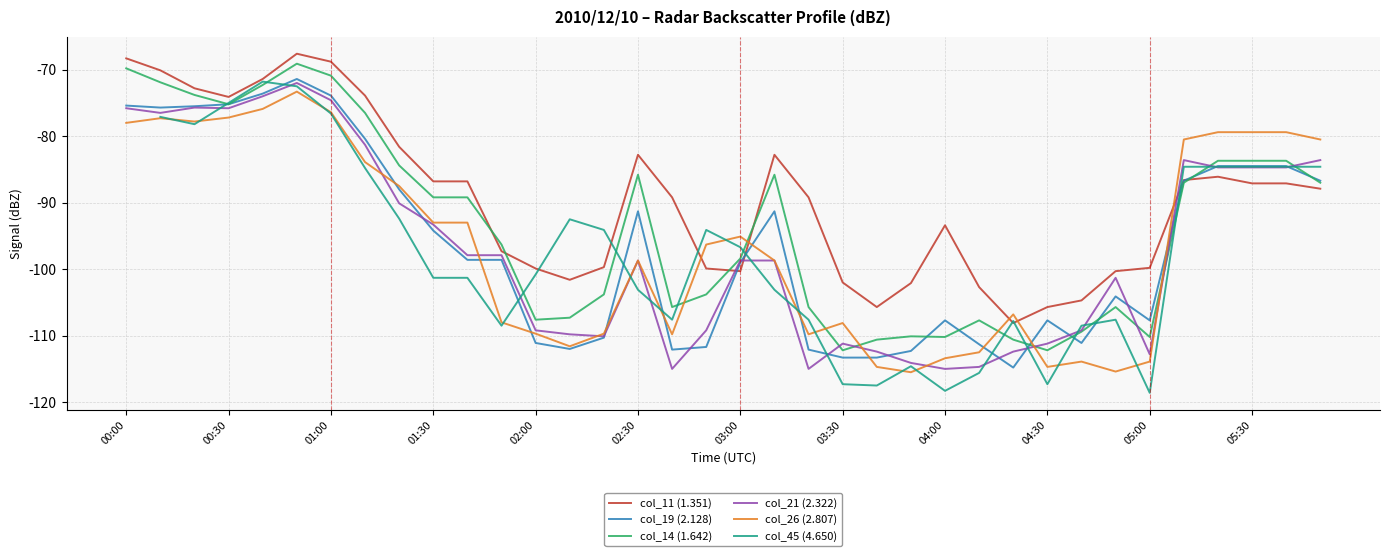

How many interior local peaks does the col_45 (4.650) series have?

6